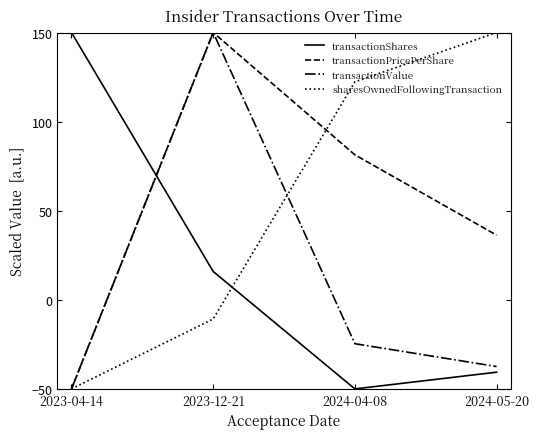

Which category has the lowest value in the transactionValue series?

2023-04-14